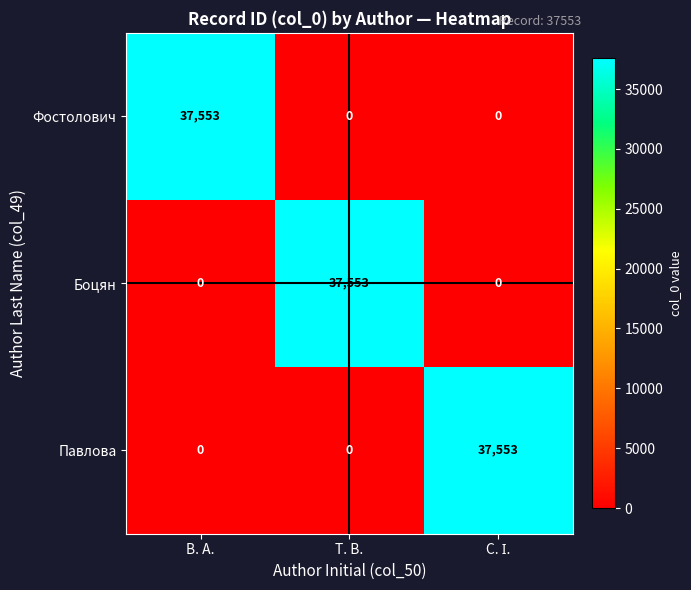

What is the average value of the Павлова series?

12518